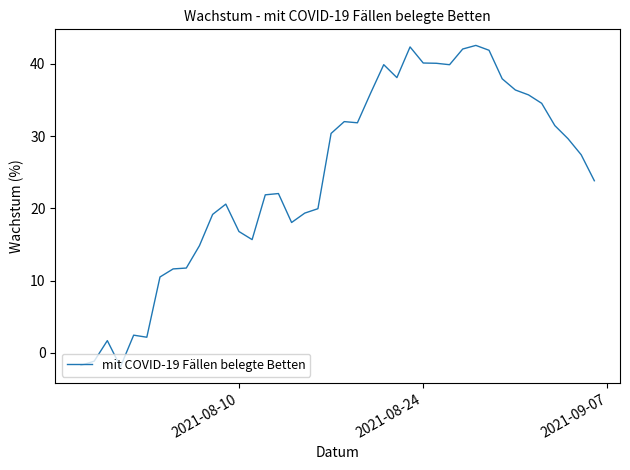

Count the number of data series in this chart.

1